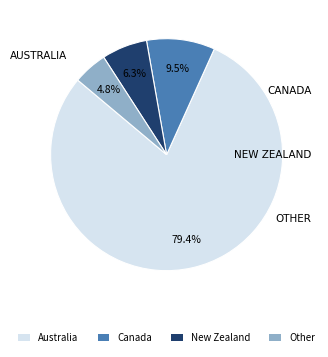

Does Canada represent more than half of the total?

No